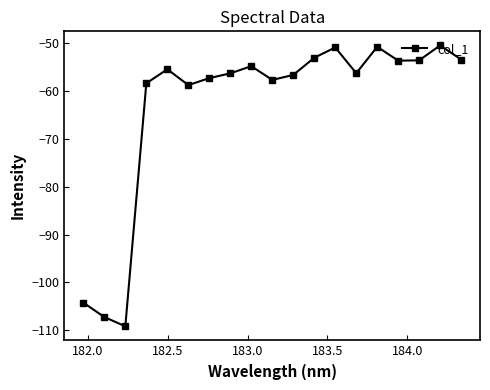

What is the value of the 9th point from the left?

-54.8